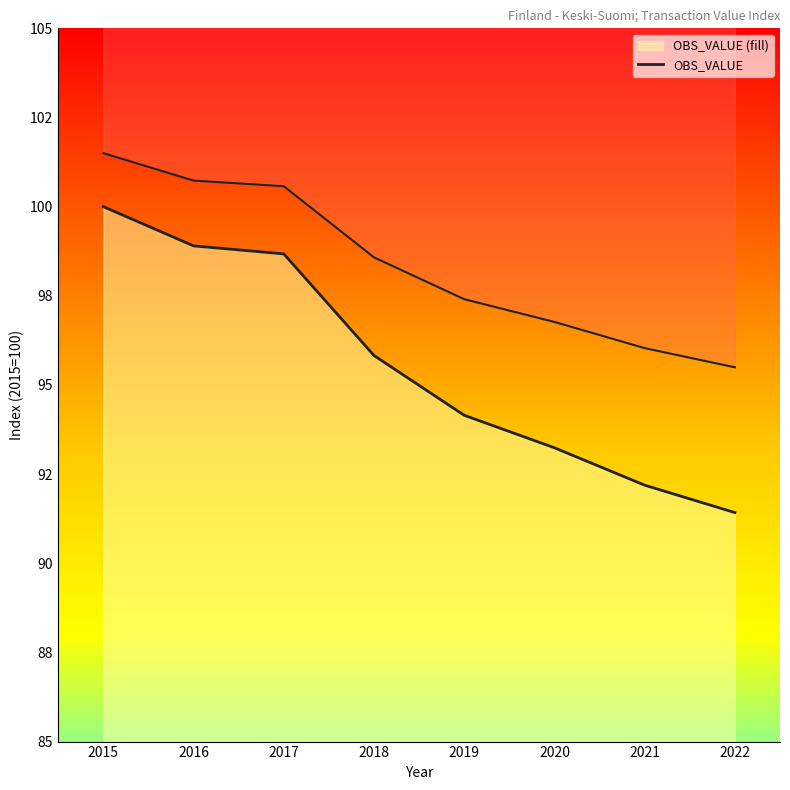

What is the difference between the maximum and minimum values?

8.6